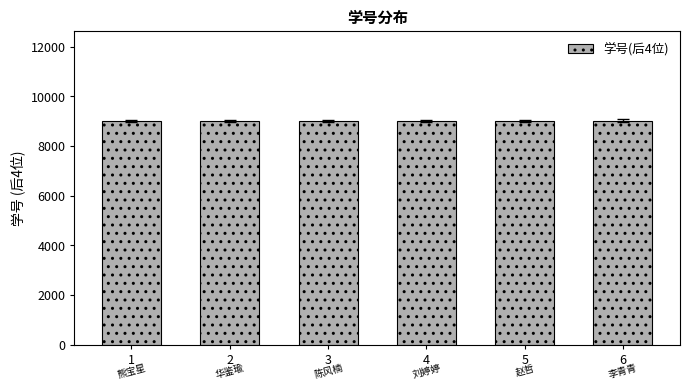

What is the maximum value shown in the chart?

9024